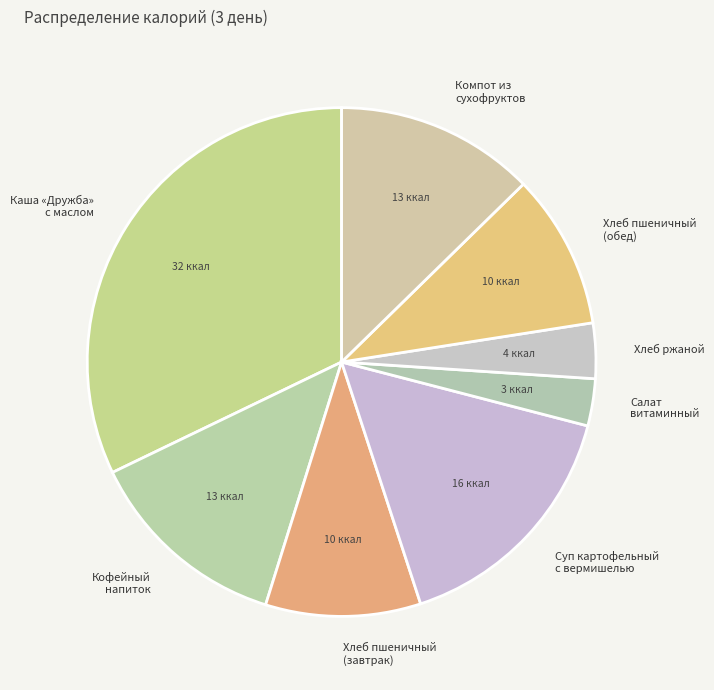

Which category has the biggest portion of the pie?

Каша «Дружба» с маслом